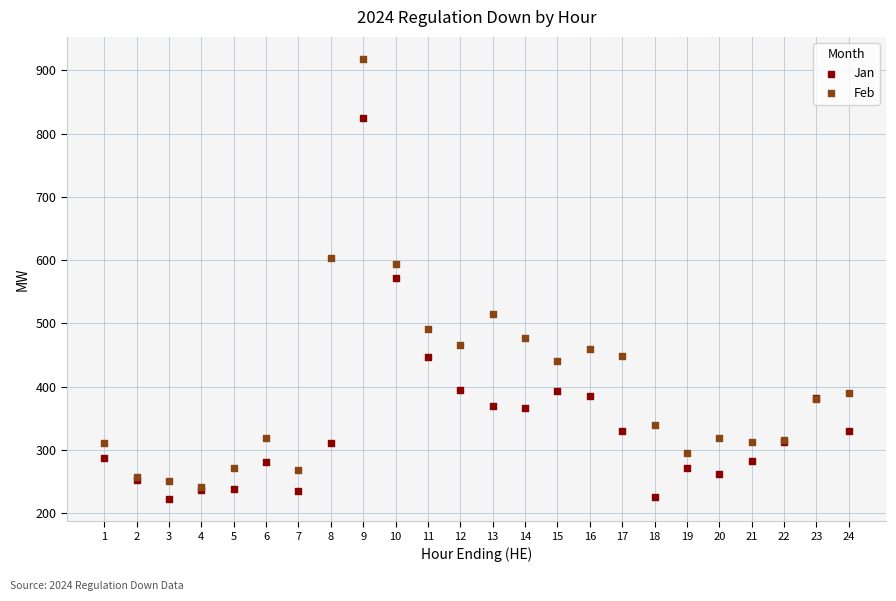

In the Jan series, what Y value is closest to 523?

571.2